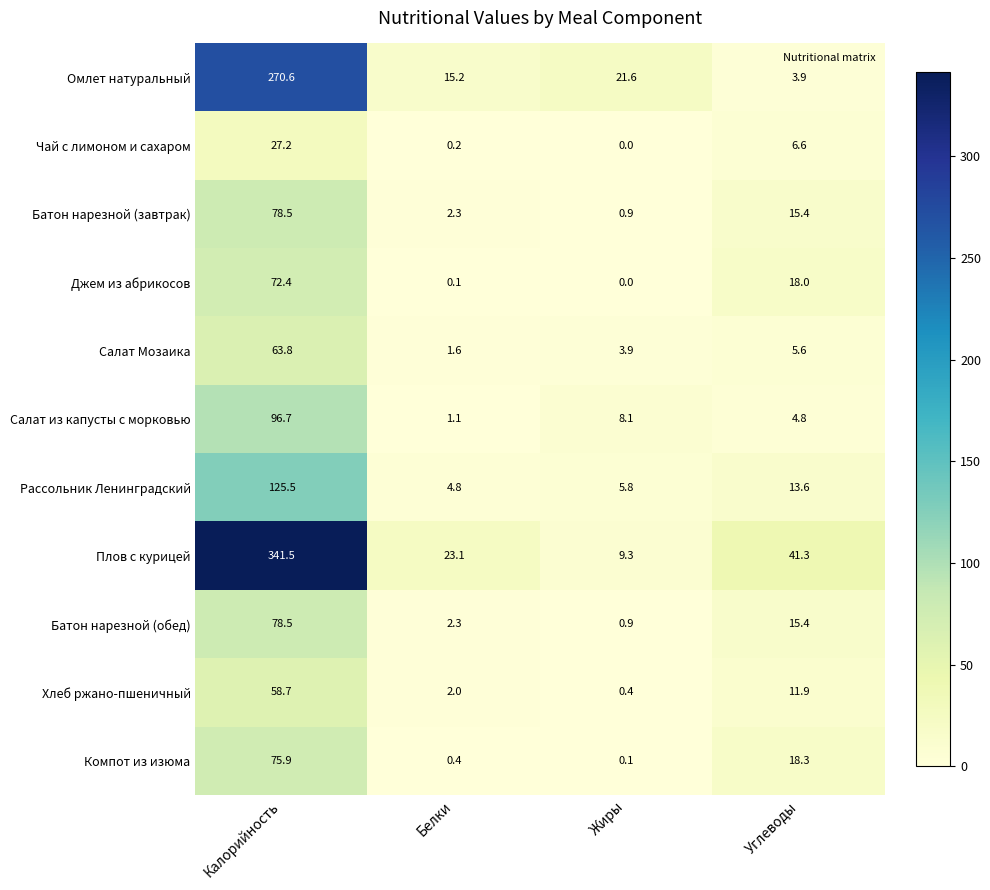

What is the difference between the second highest and minimum values in the Рассольник Ленинградский series?

8.8